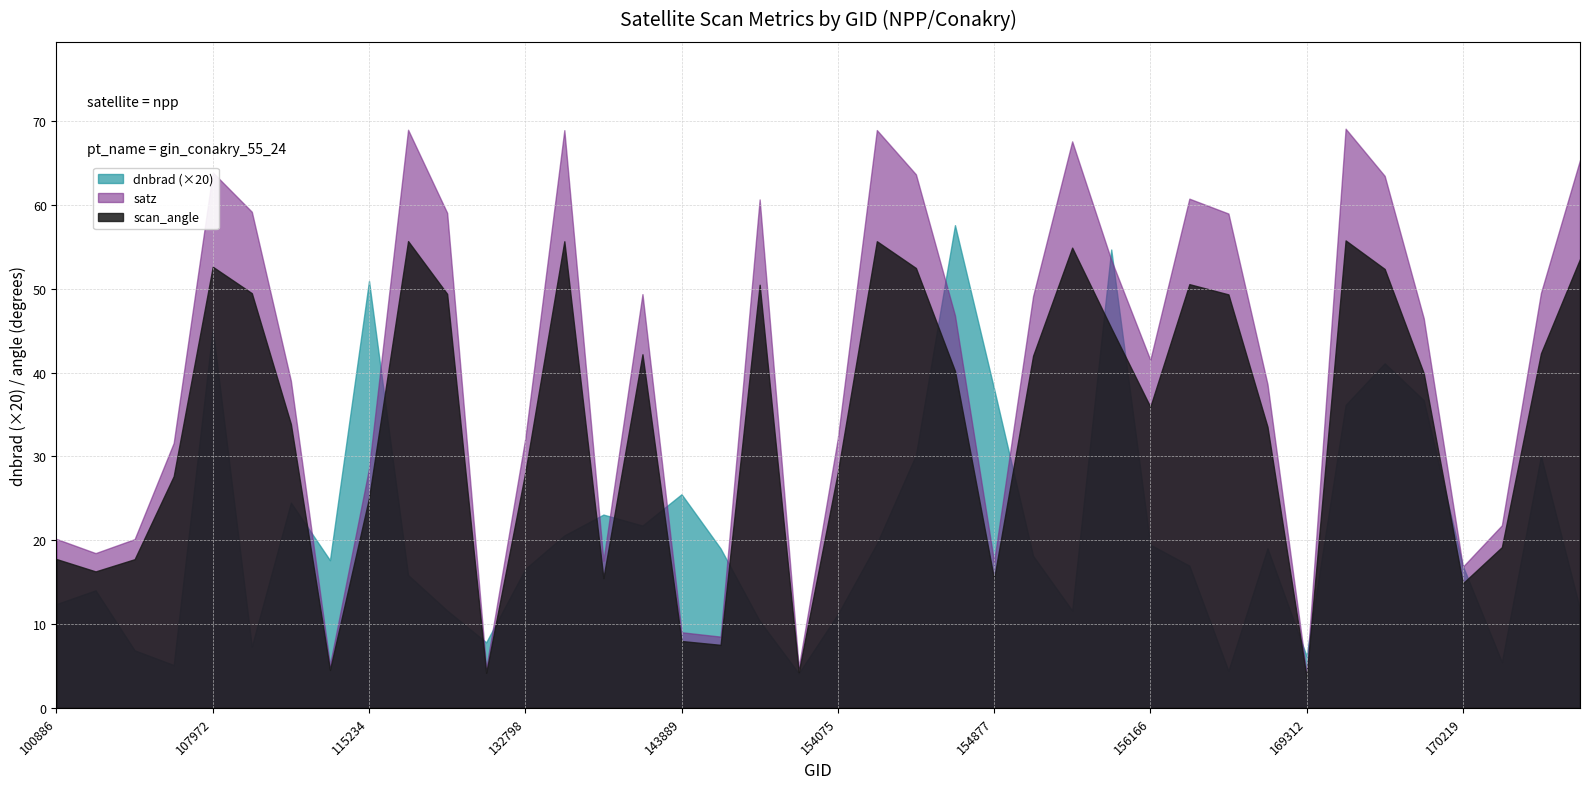

Count the number of data series in this chart.

3